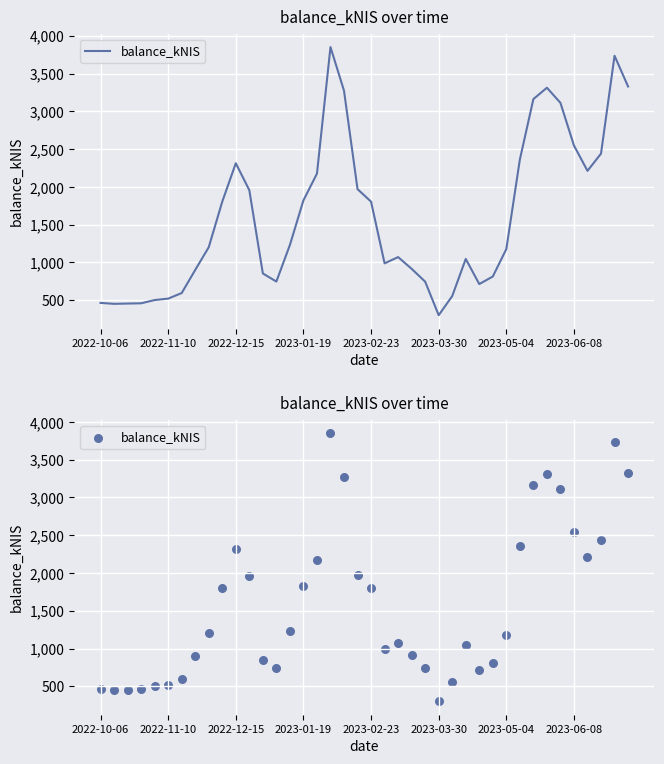

Which has a higher value, 14 or 31?

31